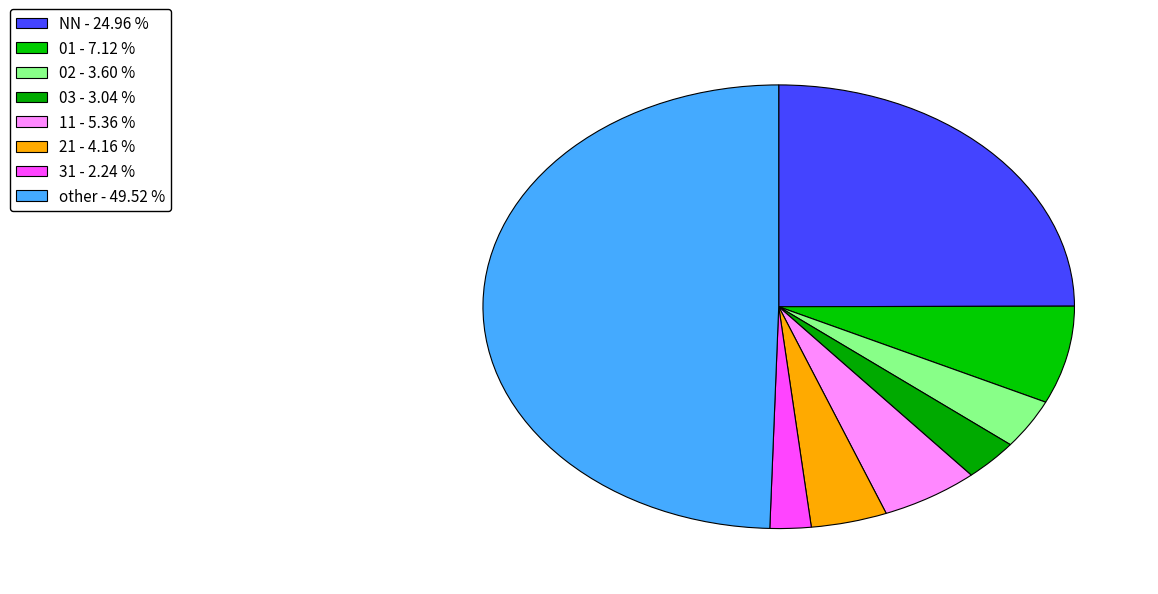

To the nearest percent, what is the combined percentage of 11 and 31?

8%